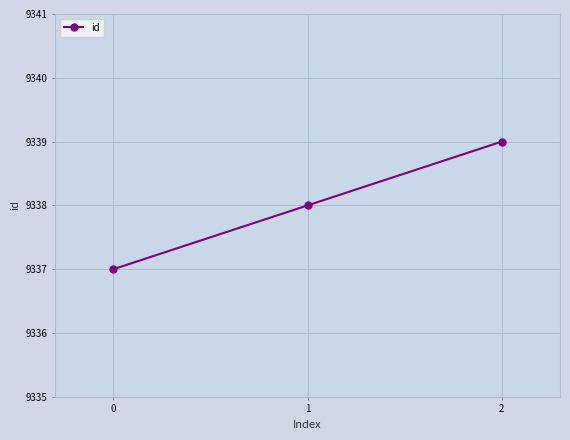

At which category does the chart reach its peak across all series?

2